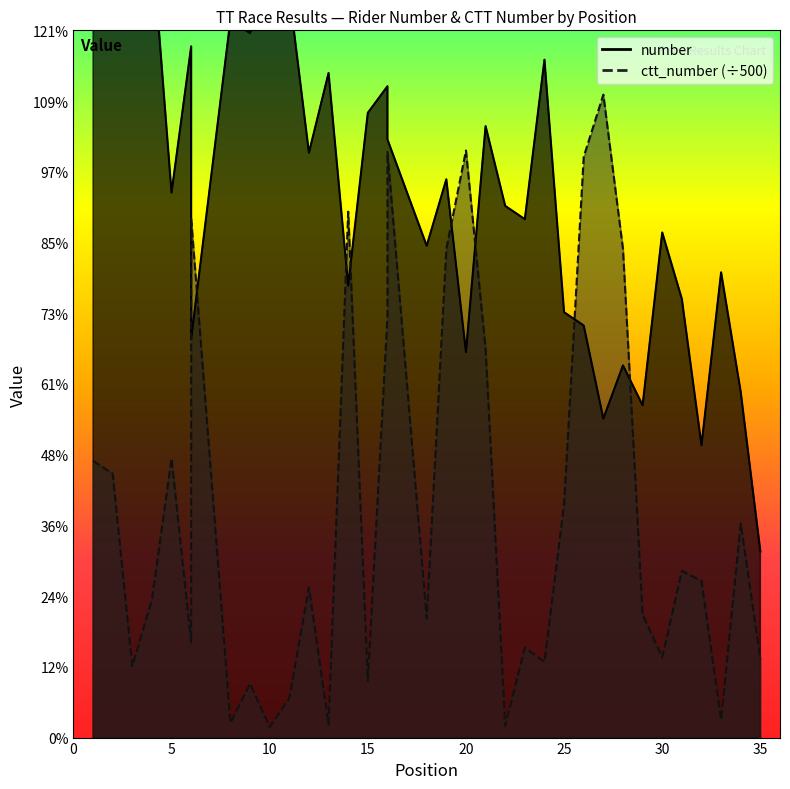

How many values in the number series are below 41?

17